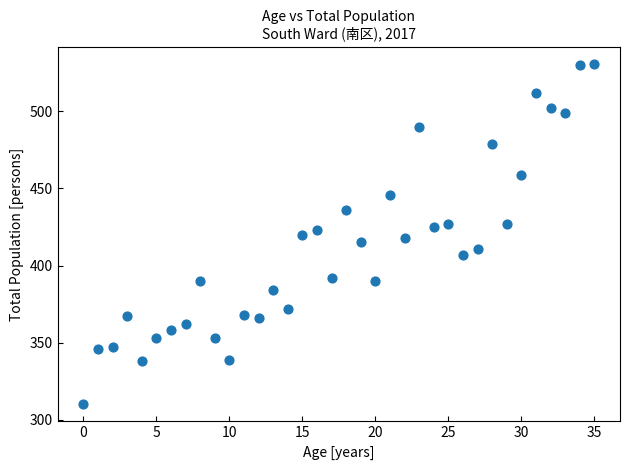

What is the range of Y values (max minus min)?

221